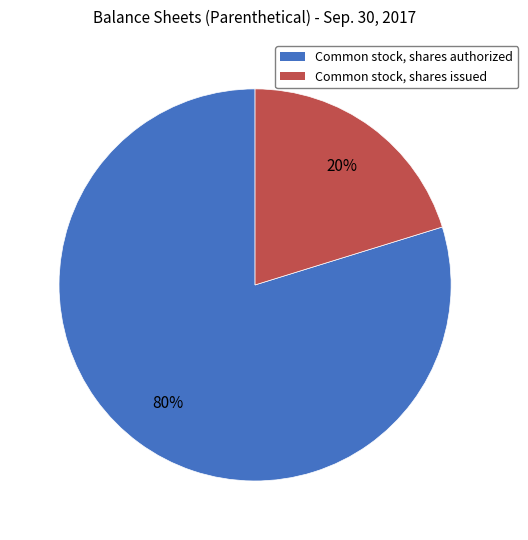

Which has a higher value, Common stock, shares authorized or Common stock, shares issued?

Common stock, shares authorized